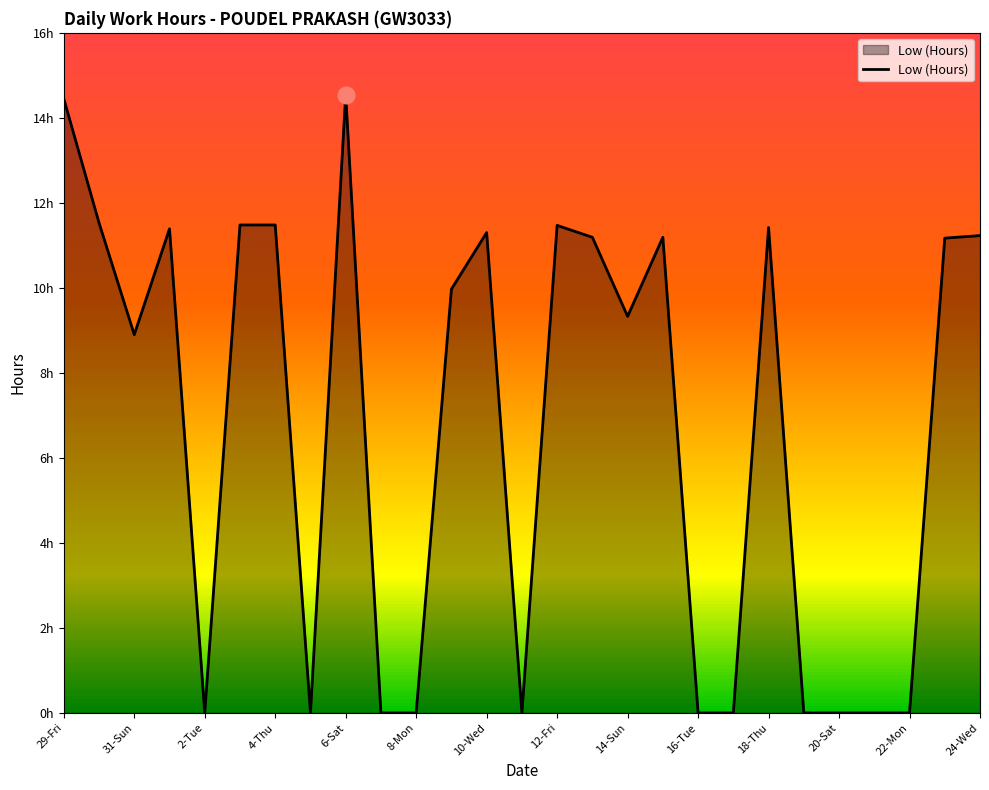

Does the chart display data point markers on the line(s)?

No